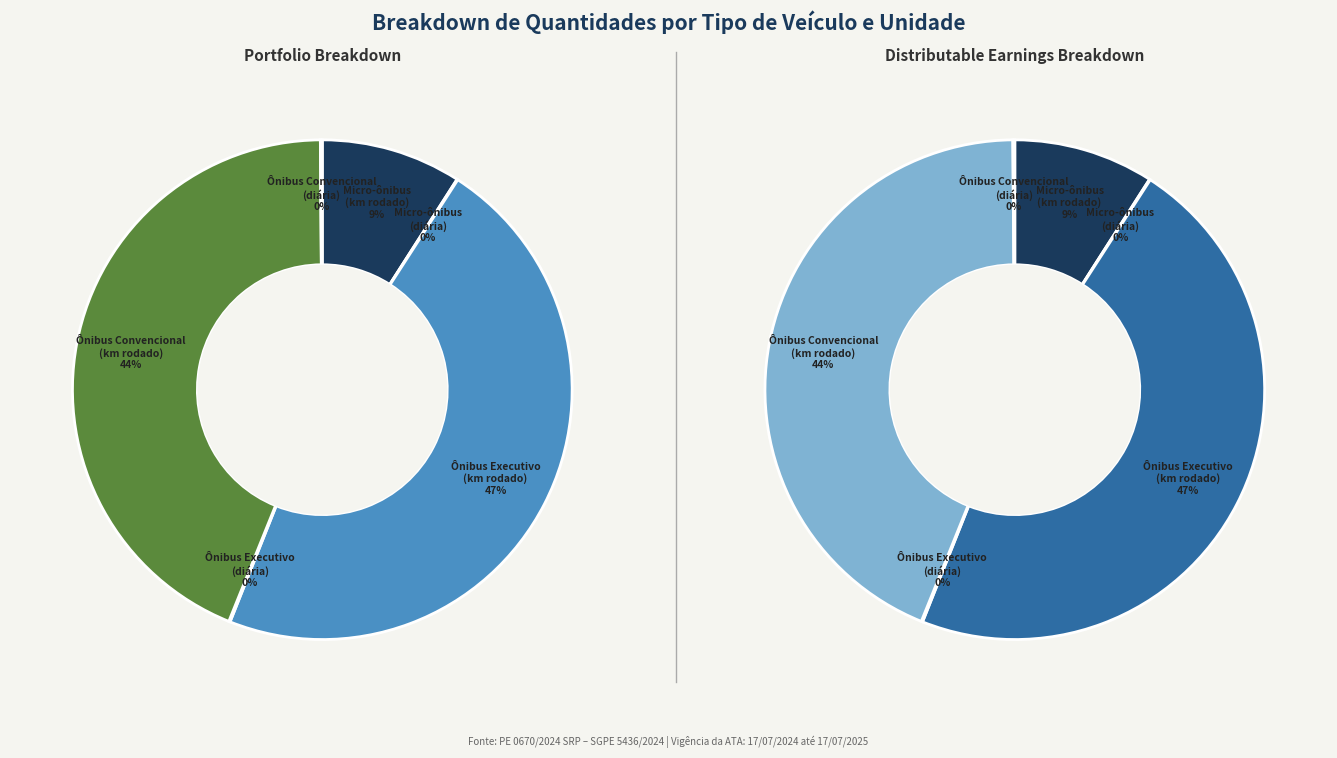

Which slice is the largest?

Ônibus Executivo (km rodado)